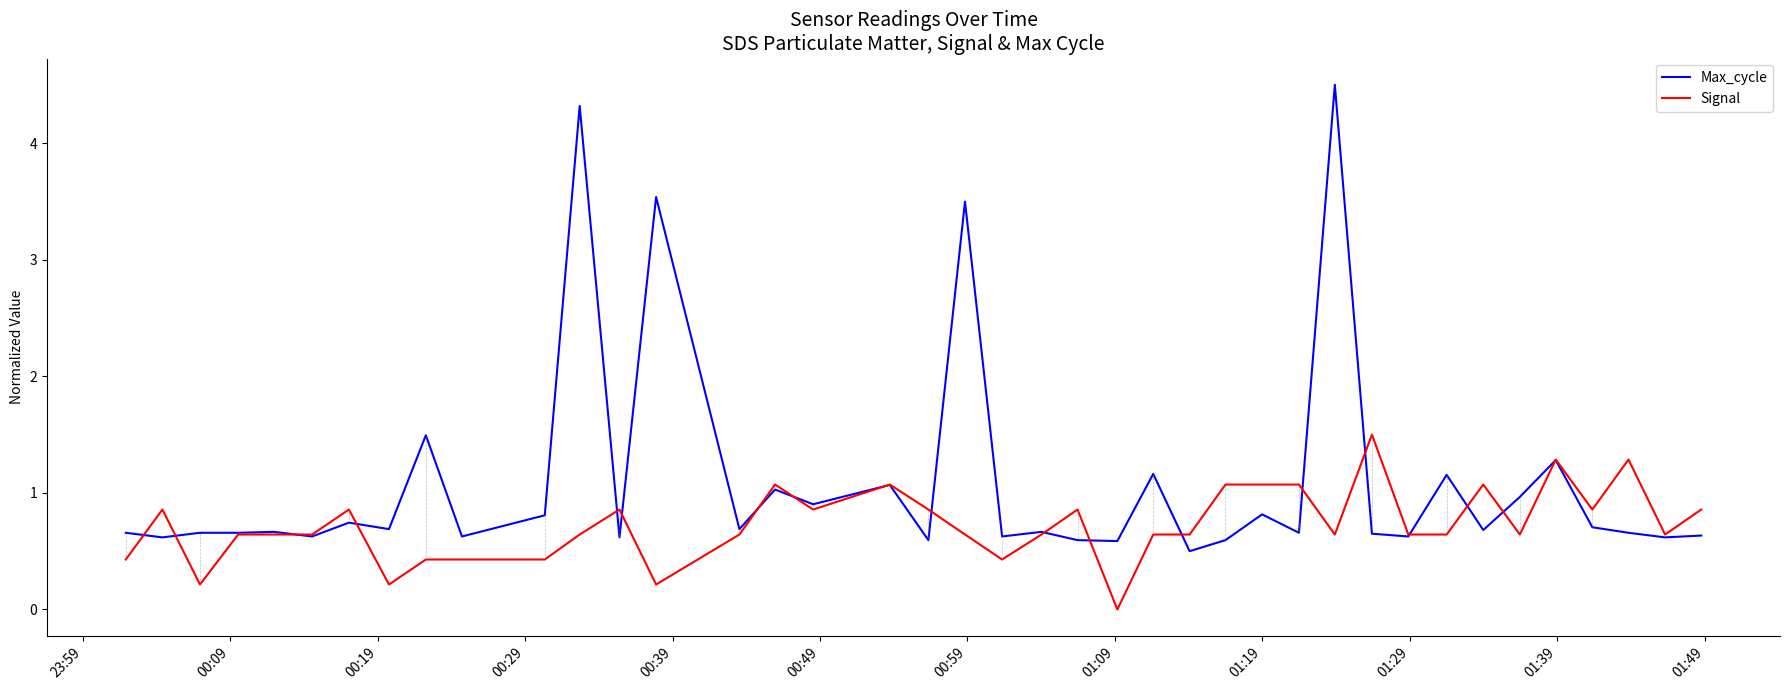

List the series in order of their overall mean, highest first.

Max_cycle, Signal